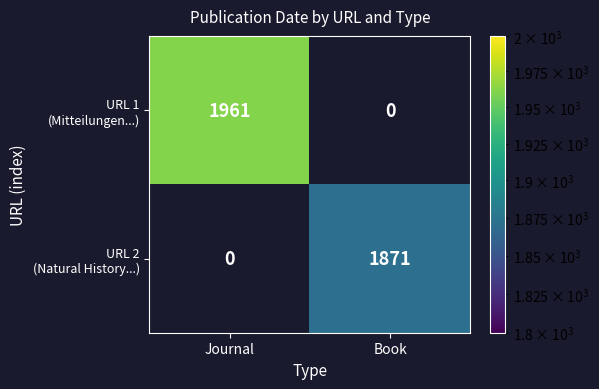

What is the maximum value shown in the chart?

1961.0